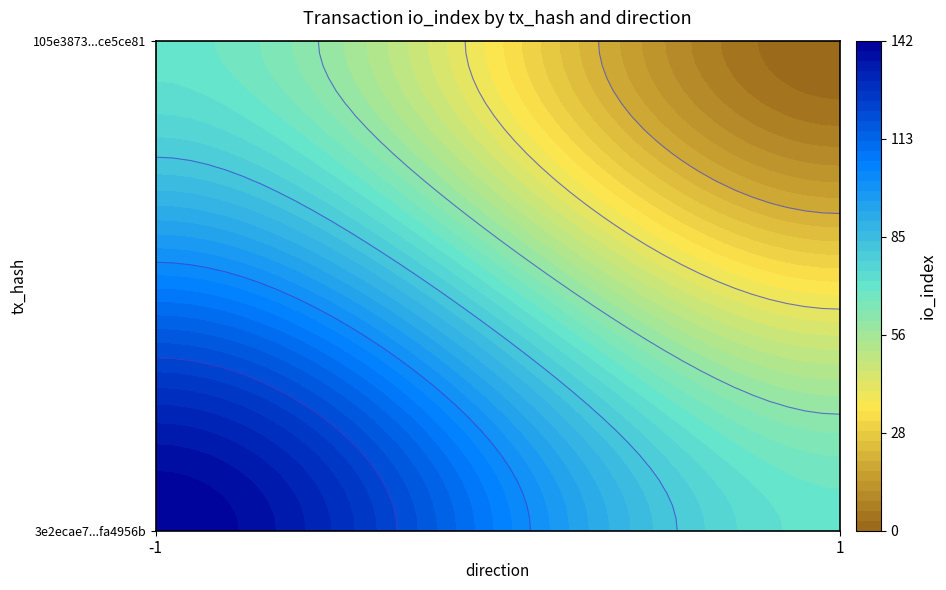

Which series has the largest total across all categories?

3e2ecae7866b48d2505868f3cb861b03fa4956b